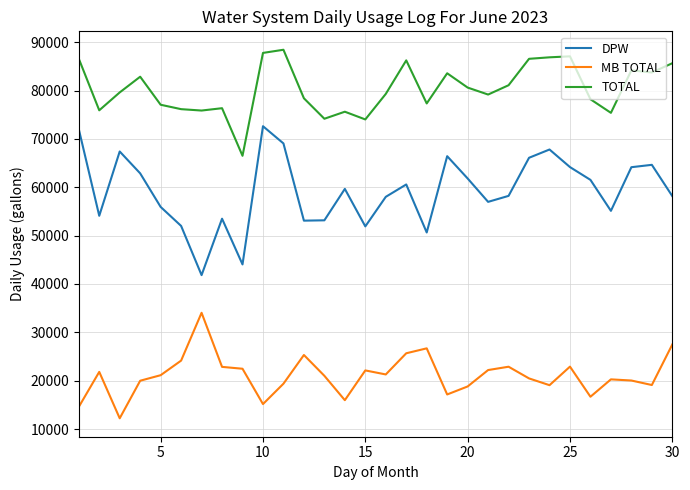

What is the average value of the TOTAL series?

80362